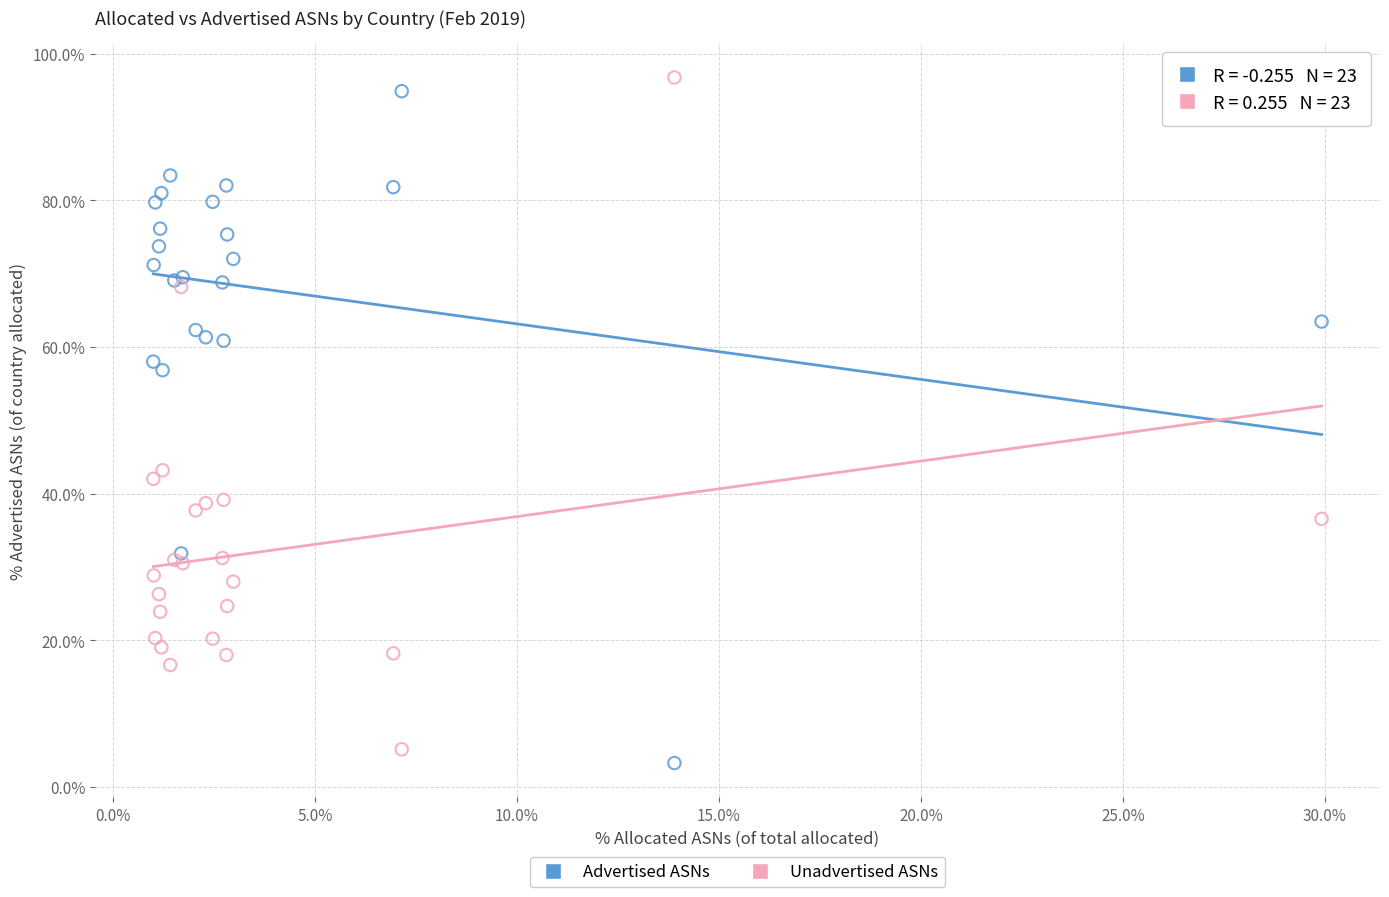

Which series reaches the minimum Y coordinate?

Advertised ASNs